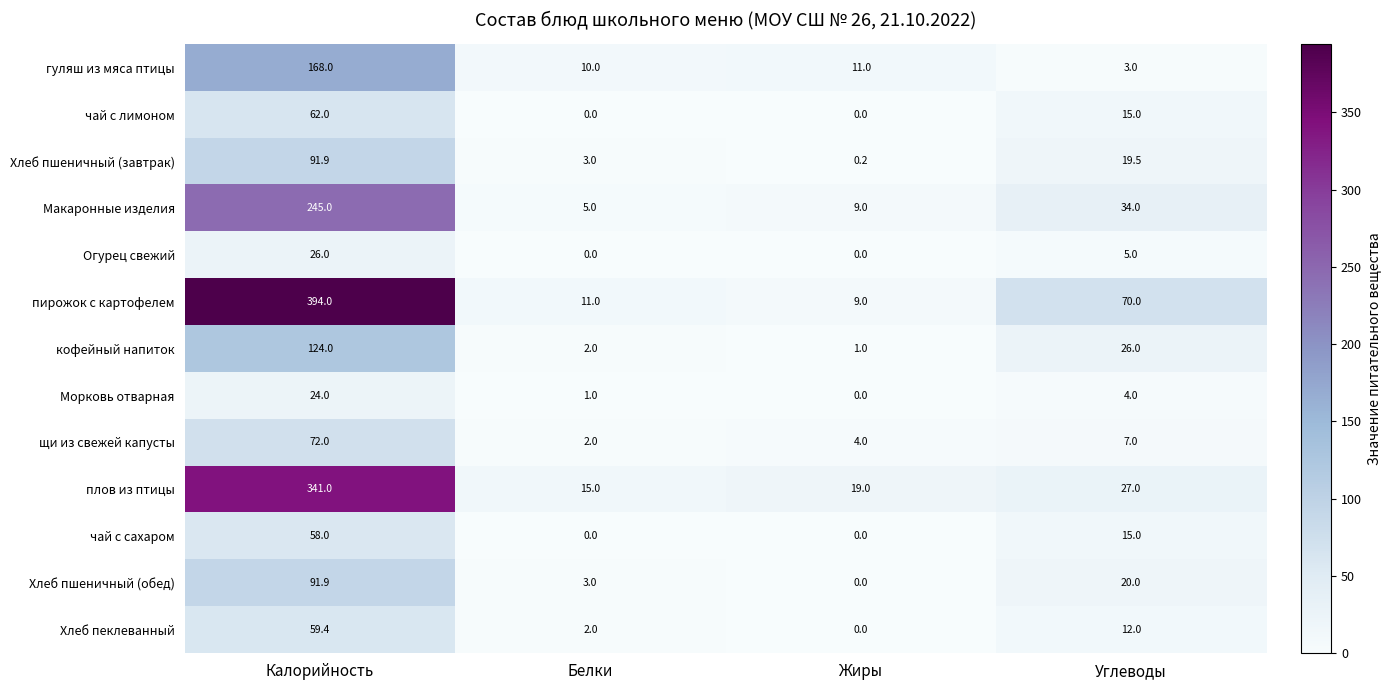

Is it true that чай с сахаром equals 26.6 at Калорийность?

False